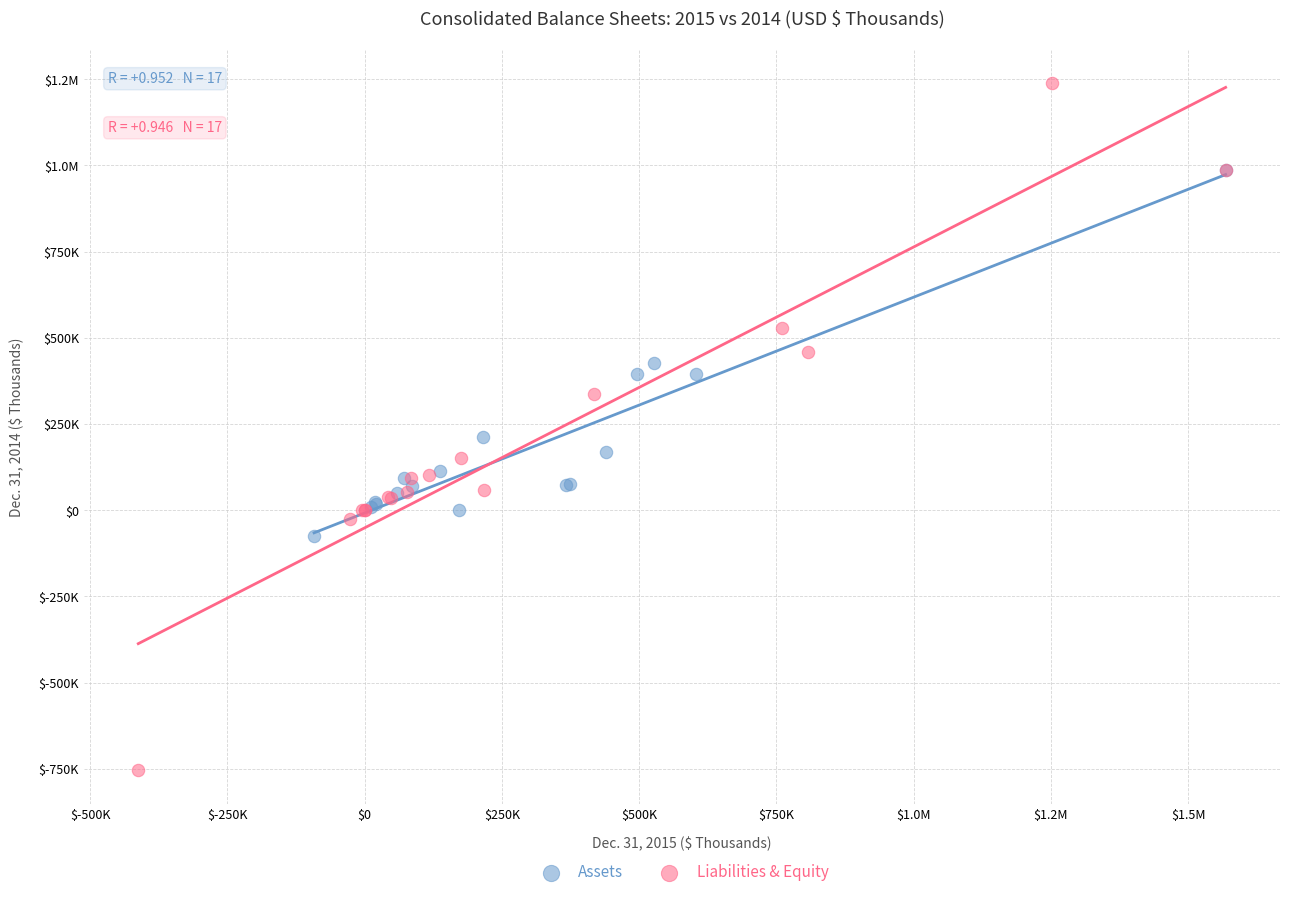

What are all the series names shown in the legend?

Assets, Liabilities & Equity